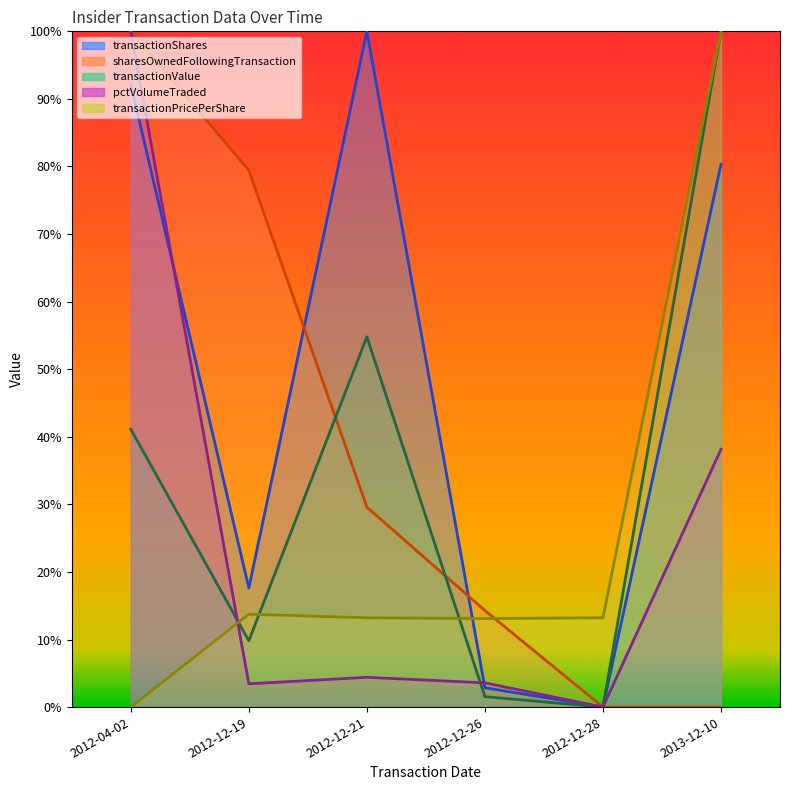

Rank the series at 2013-12-10 from lowest to highest value.

sharesOwnedFollowingTransaction, pctVolumeTraded, transactionShares, transactionPricePerShare, transactionValue